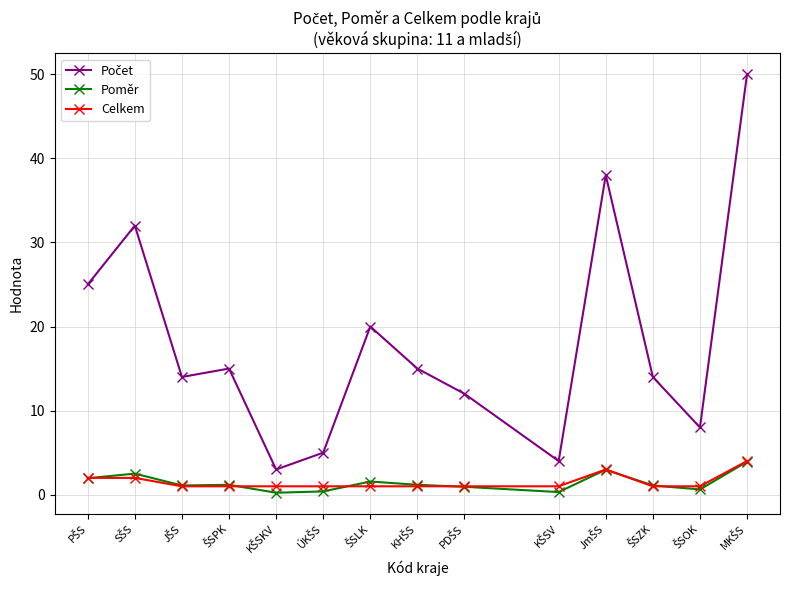

What is the value of the Celkem point at the 11th from the left?

3.0